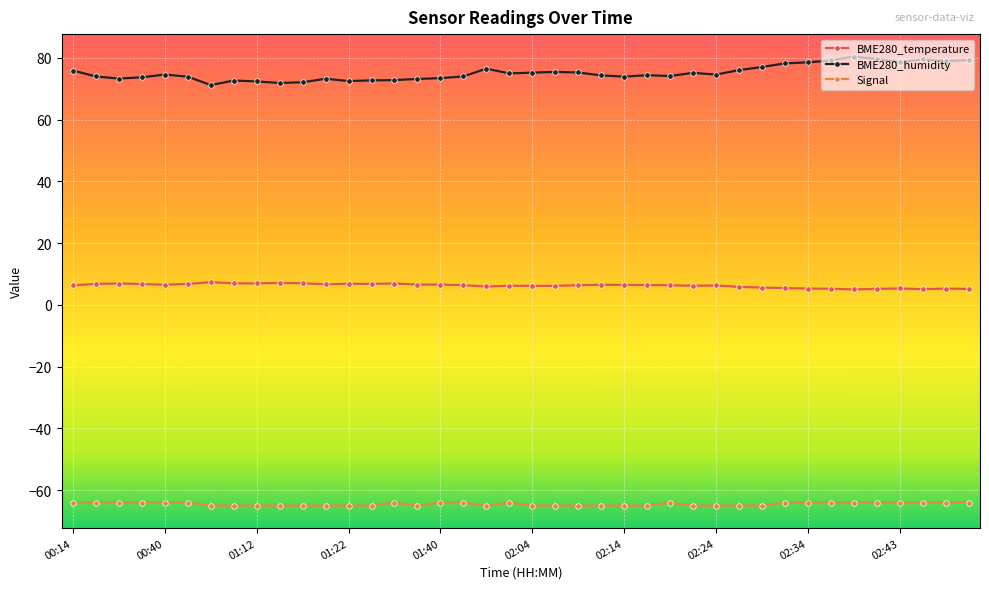

Rank the series by their maximum value, from highest to lowest.

BME280_humidity, BME280_temperature, Signal